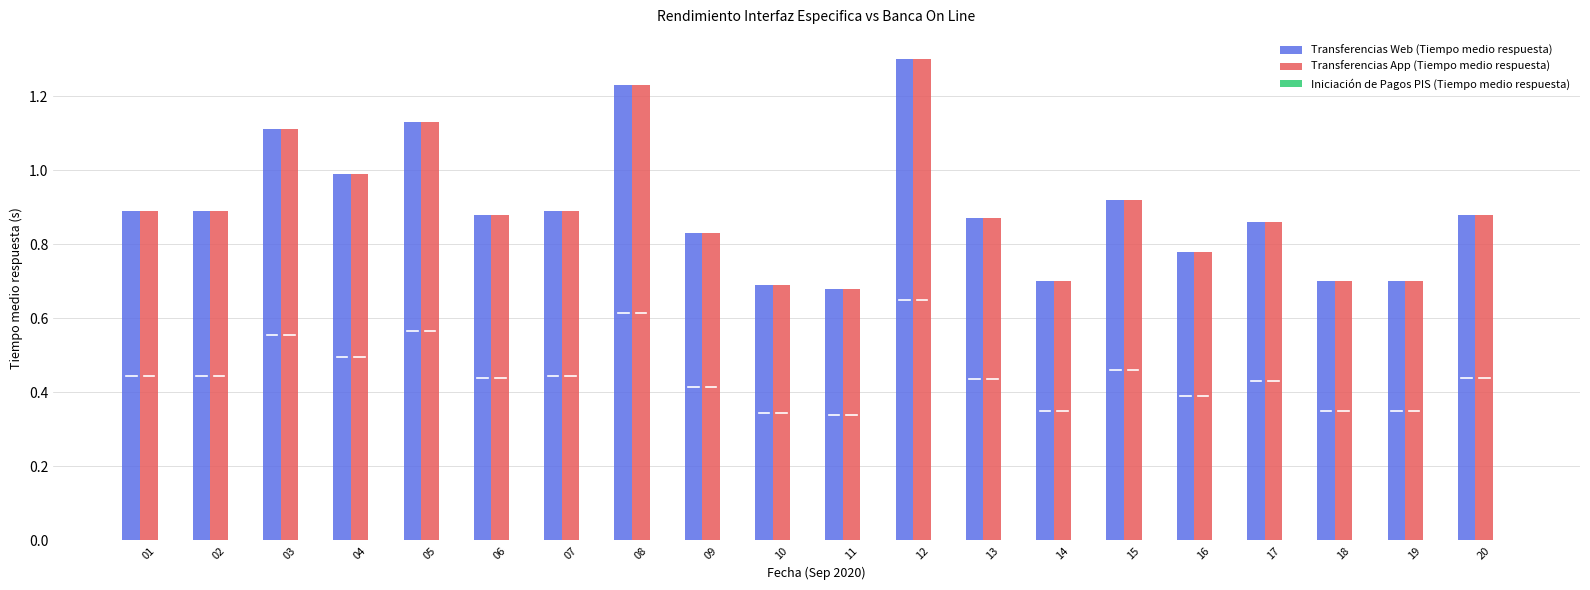

Is it true that Transferencias App (Tiempo medio respuesta) equals 1.1 at 03?

True